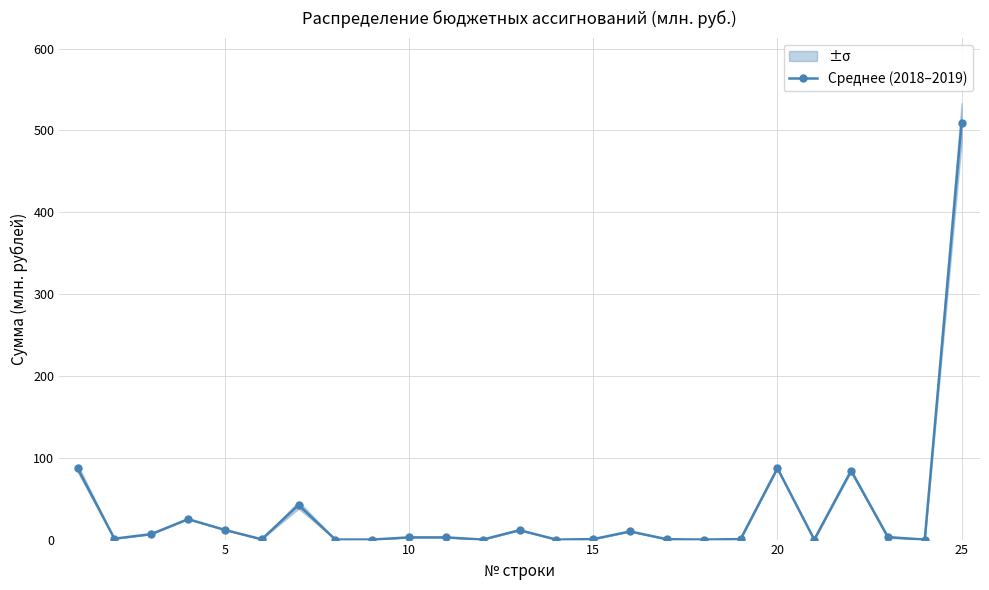

True or false: Среднее (2018–2019) has more than 0 interior local peaks.

True